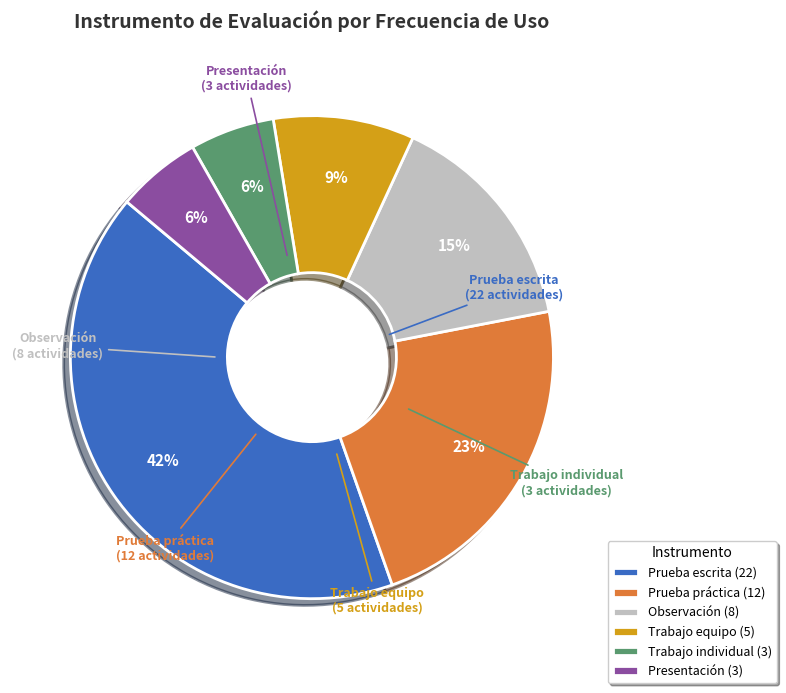

Count the number of slices in the pie.

6